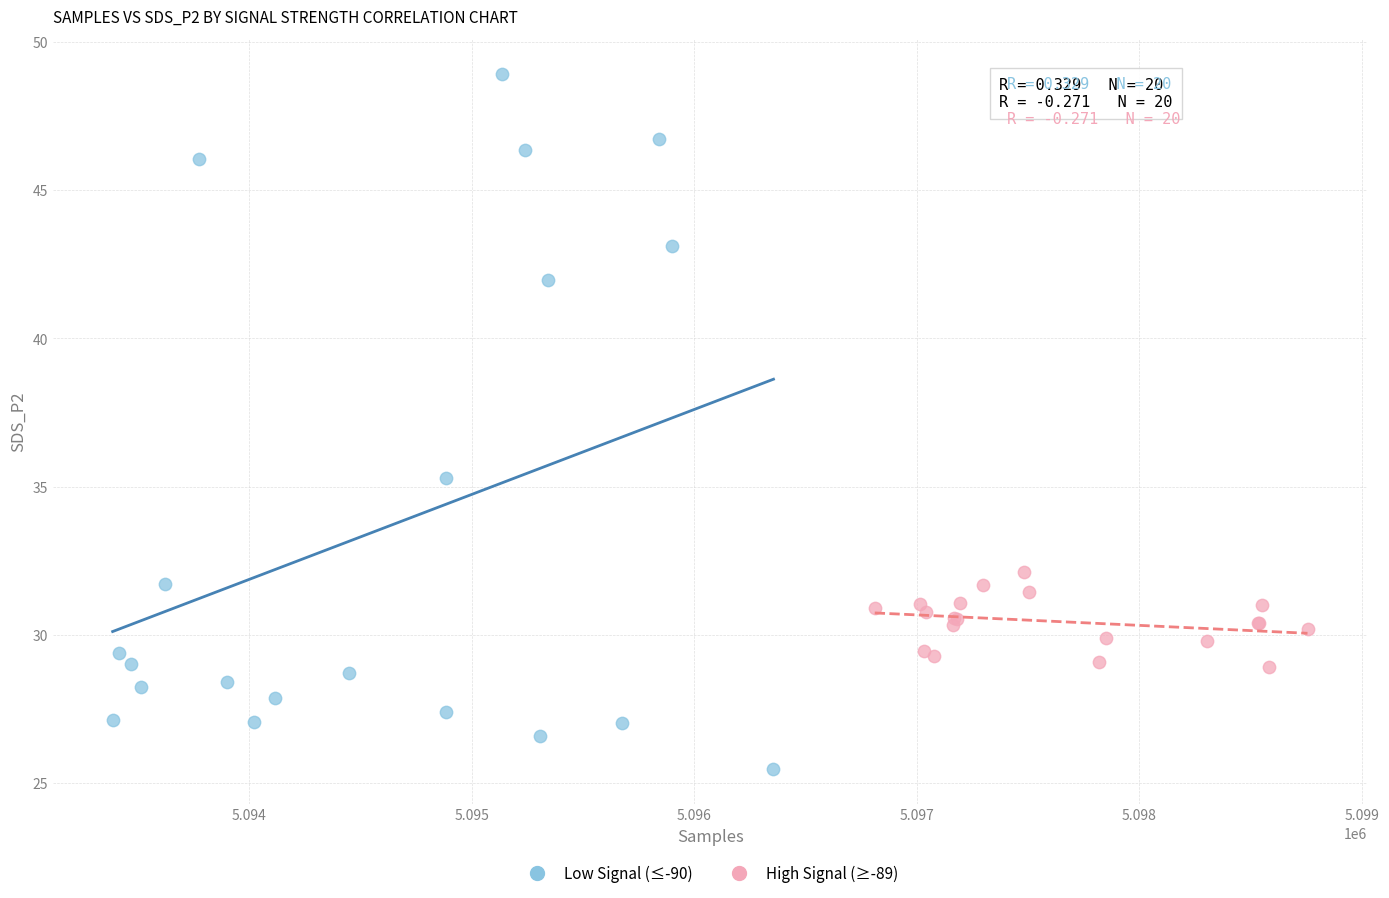

Which series has the widest spread of Y values?

Low Signal (≤-90)